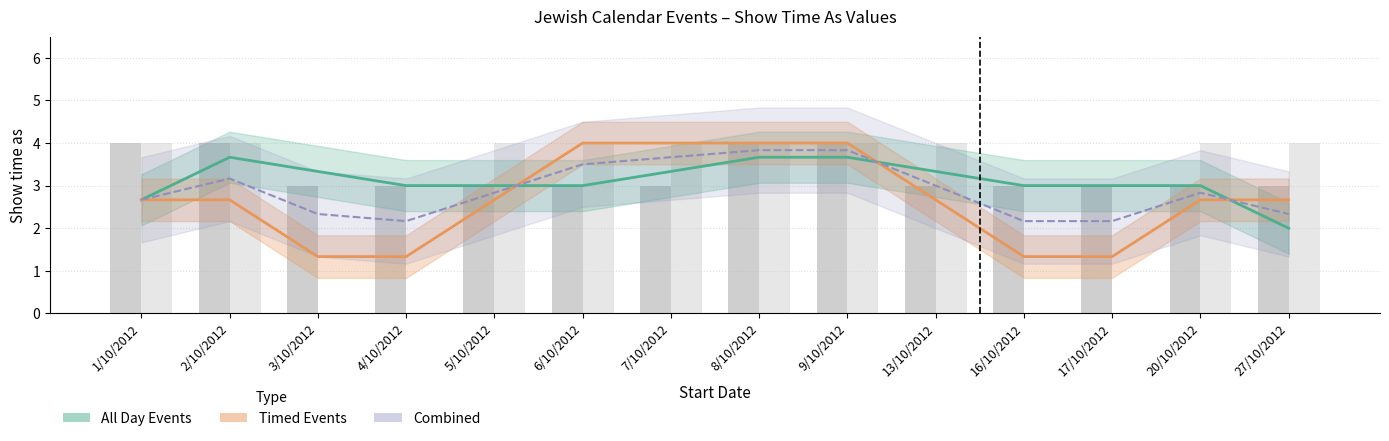

True or false: Timed Events has a value of 1.5 at 5/10/2012.

False